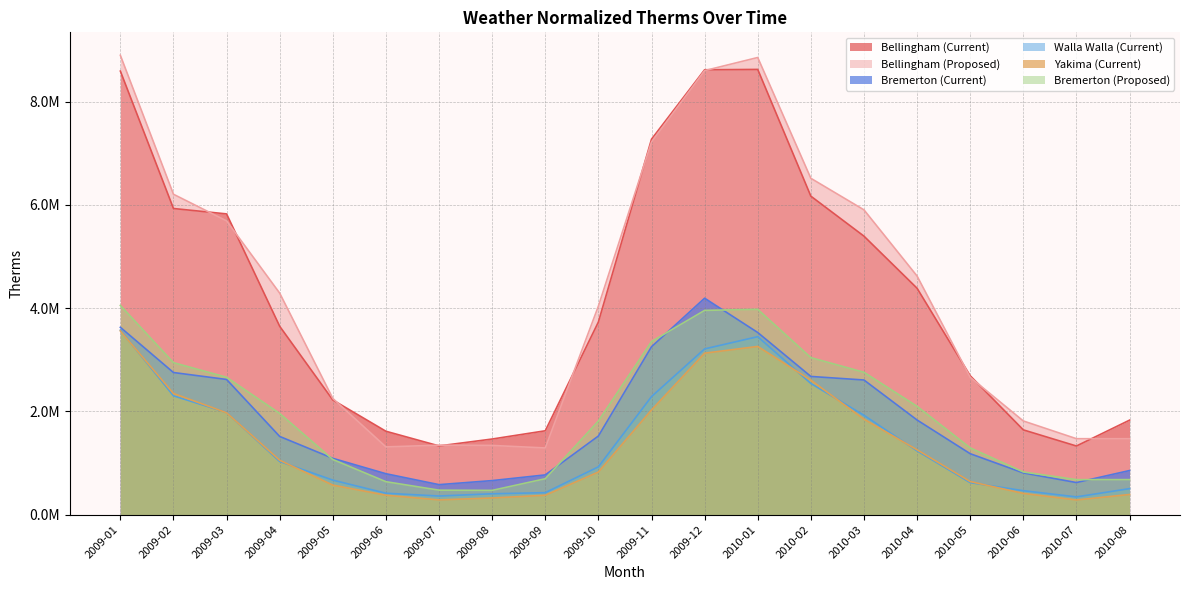

At which category does Bellingham (Current) reach its first local peak?

2010-01